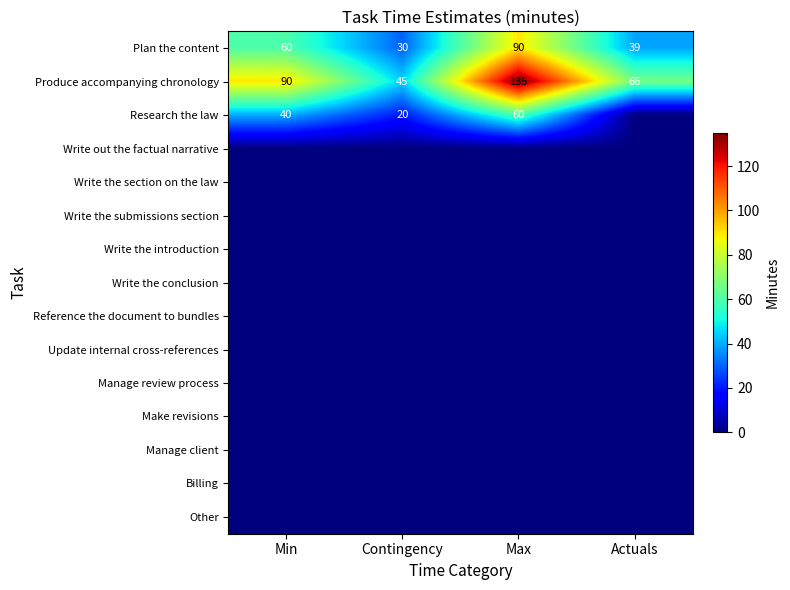

What is the sum of the Plan the content values at Actuals and Max?

129